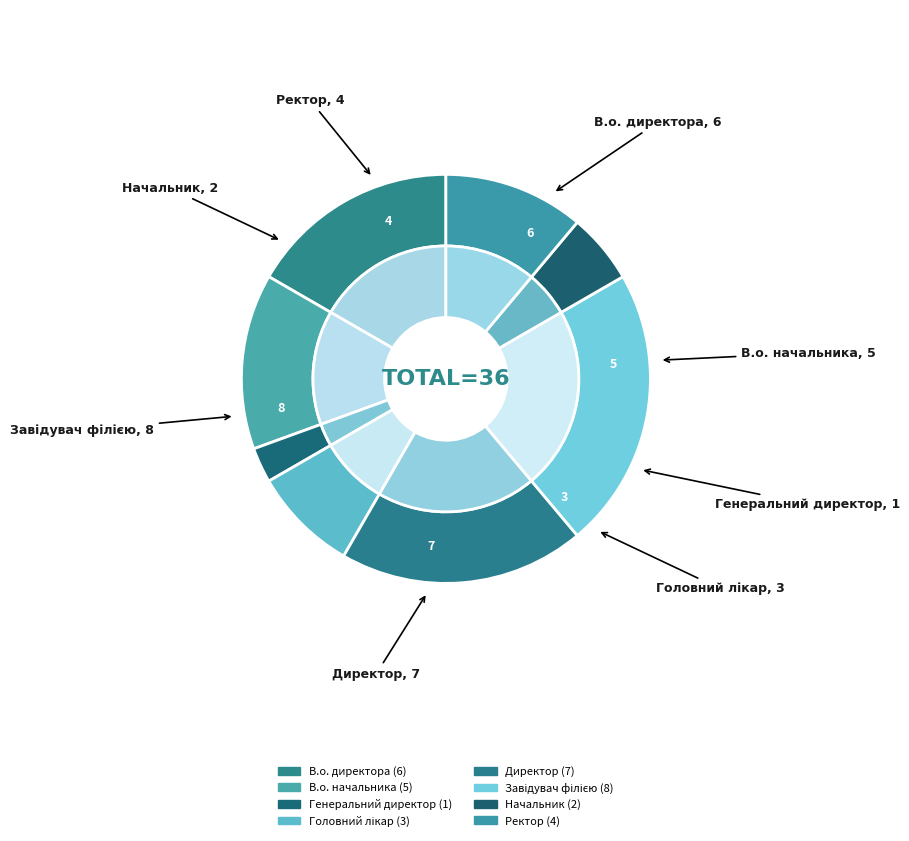

To the nearest percent, what portion does Ректор represent?

11%